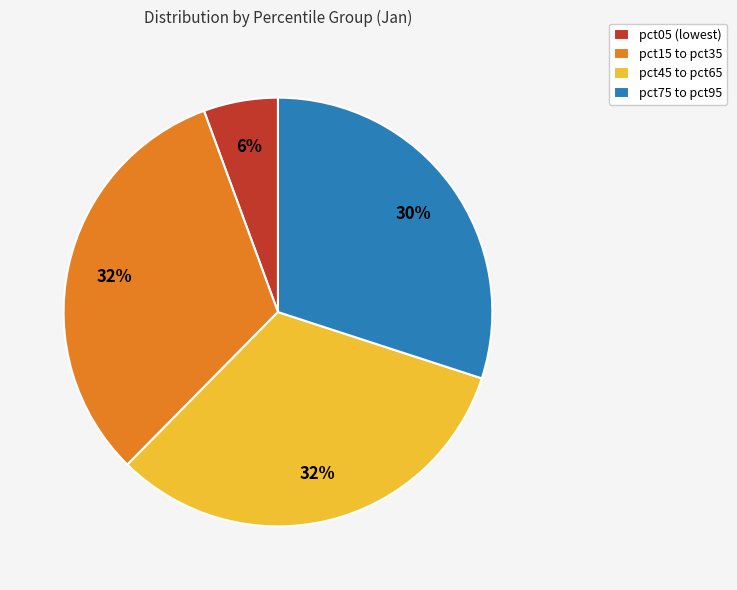

True or false: pct45 to pct65 accounts for 32% of the total.

True